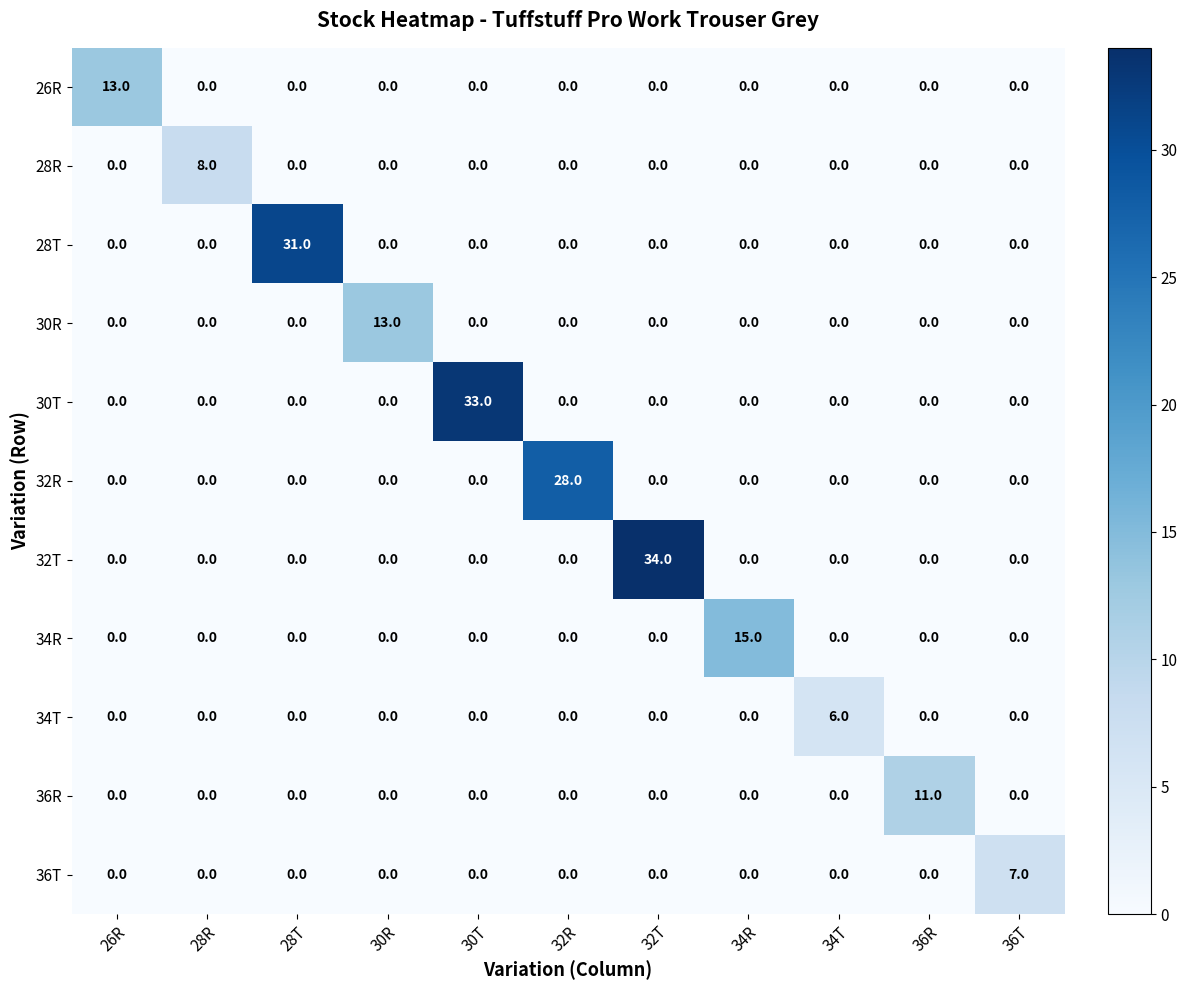

Which series has the widest spread of values?

32T